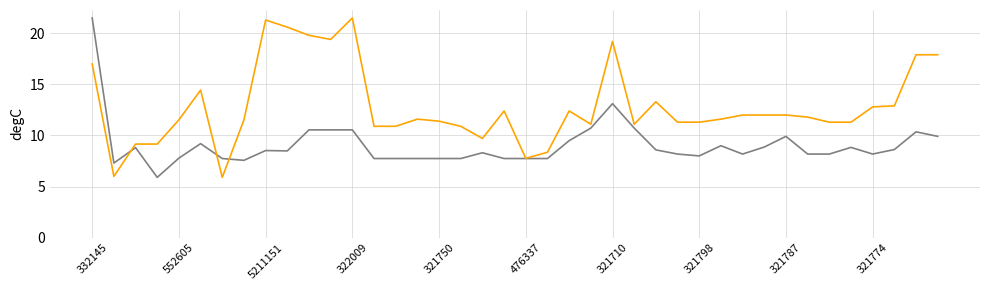

What is the greatest value displayed?

21.5